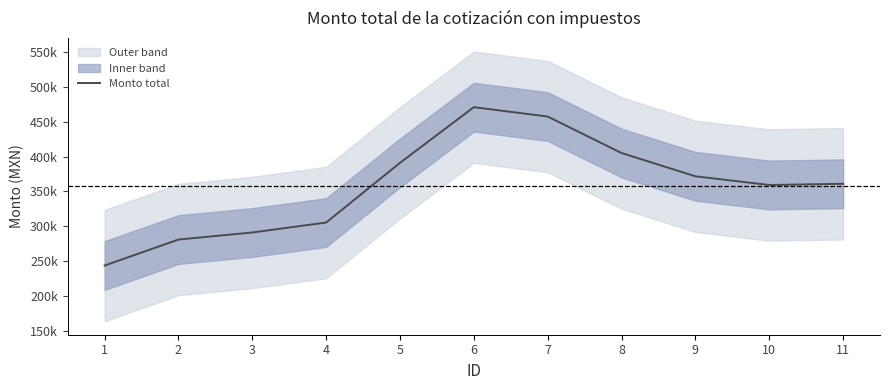

How many lines are shown in the chart?

1